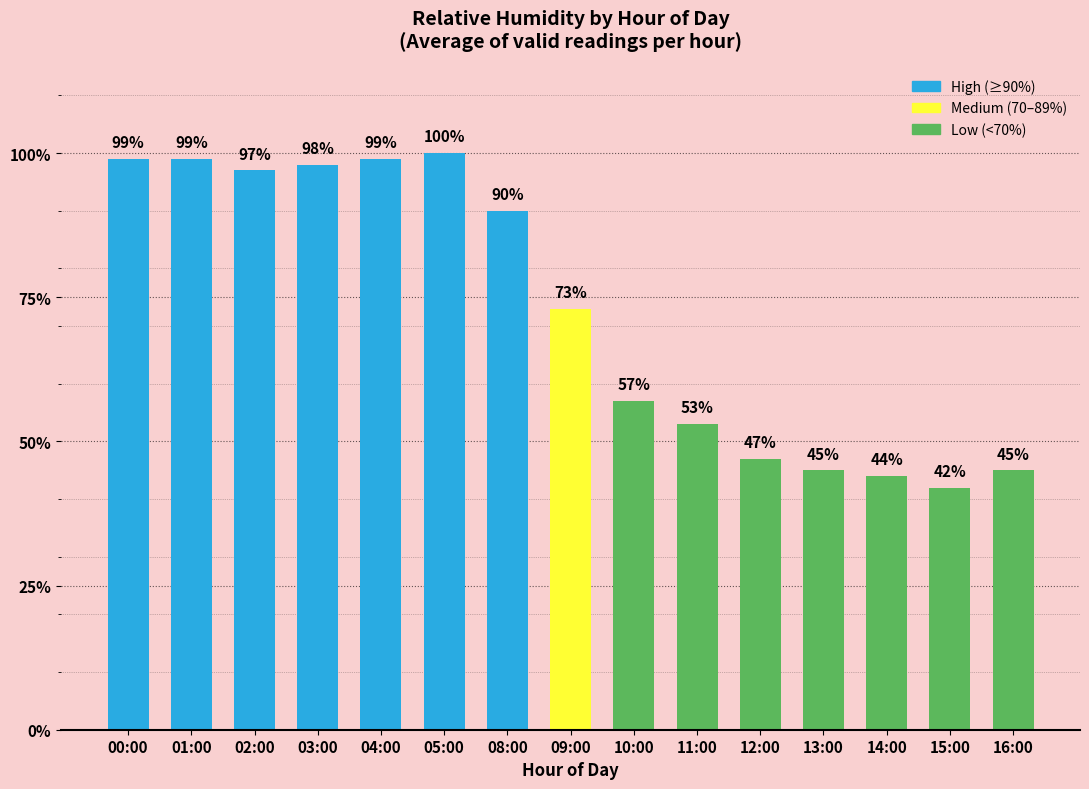

What is the sum of all values?

1088